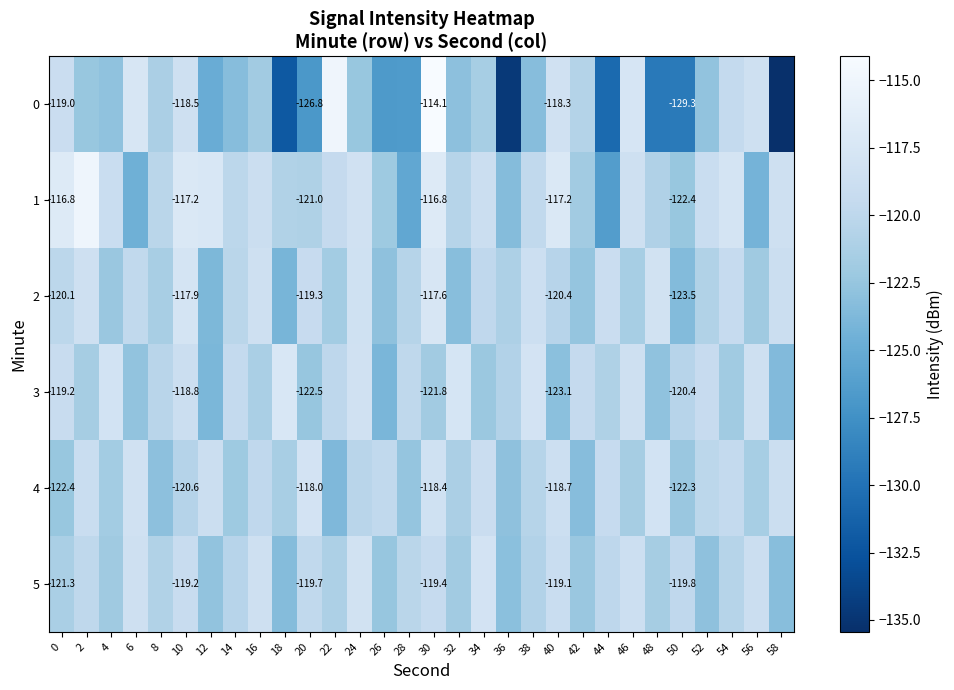

At how many categories does at least one series exceed -126?

30